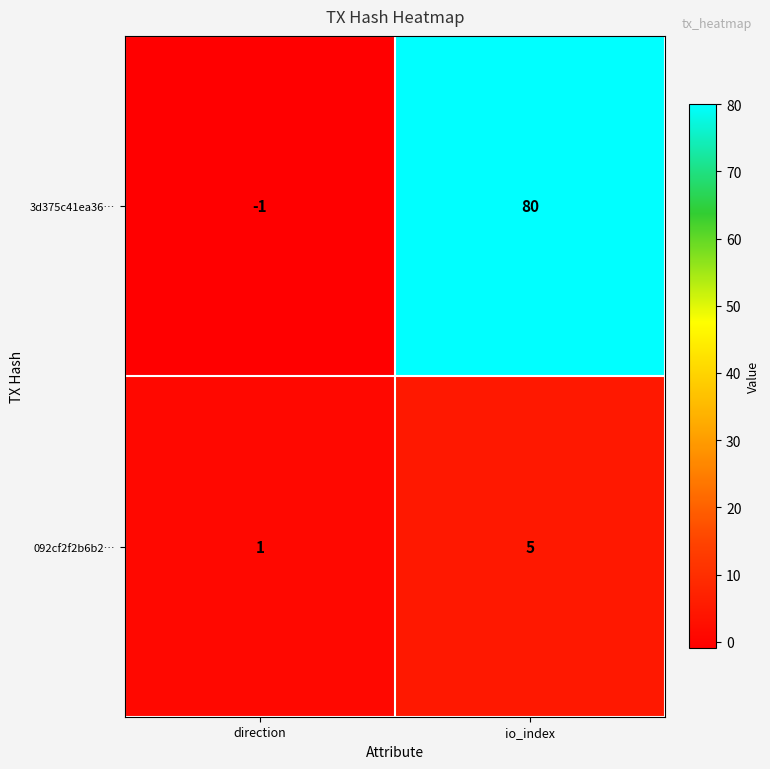

How many data points does each series have?

2